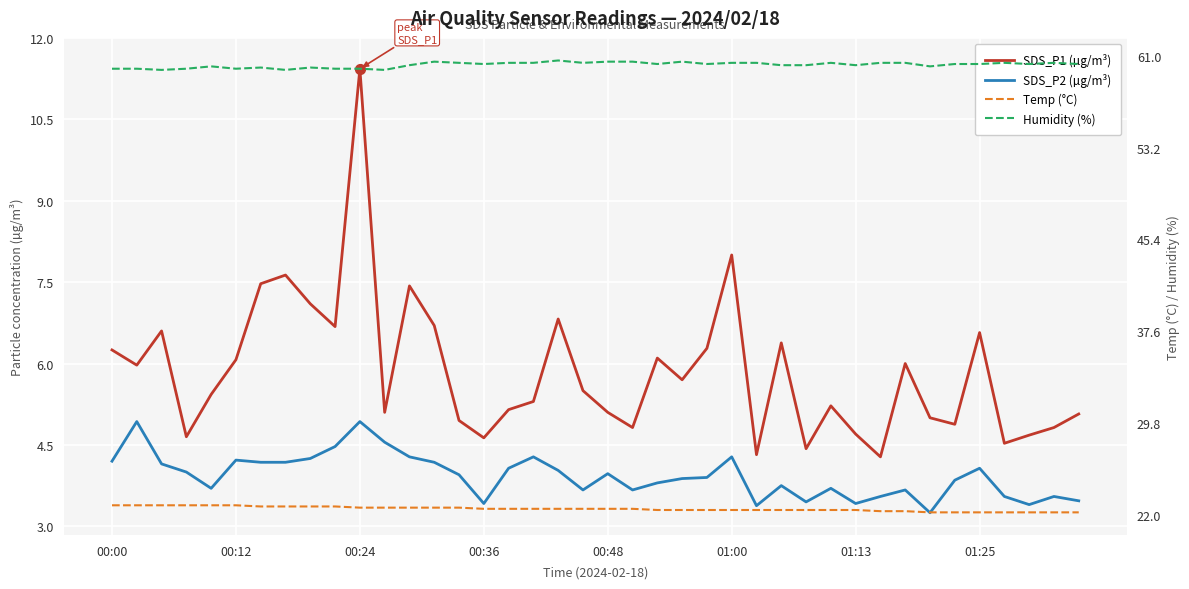

Which series contains the lowest Y value?

SDS_P2 (µg/m³)